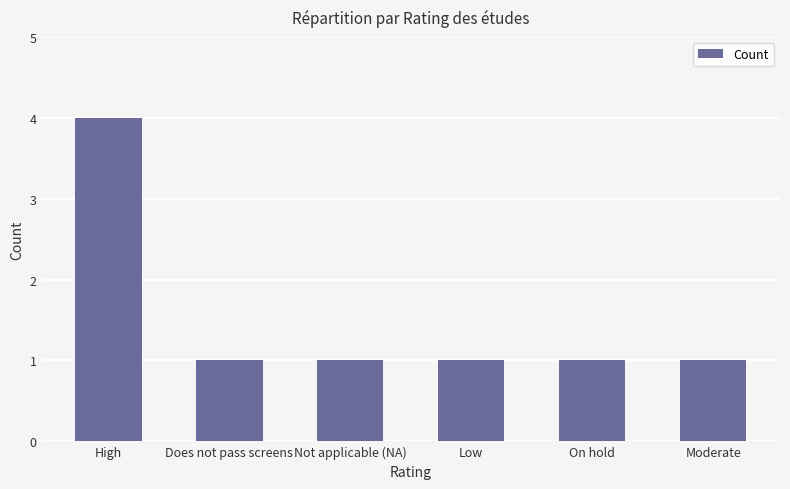

Is it true that the value at On hold is 1?

True